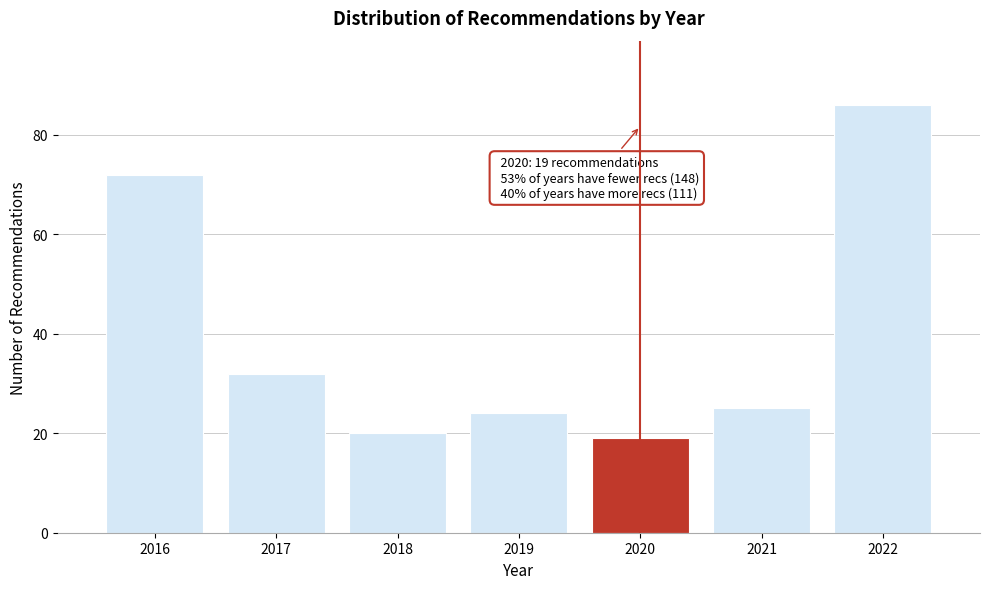

Reading right to left, what are all the values shown in this chart?

2022=86	2021=25	2020=19	2019=24	2018=20	2017=32	2016=72